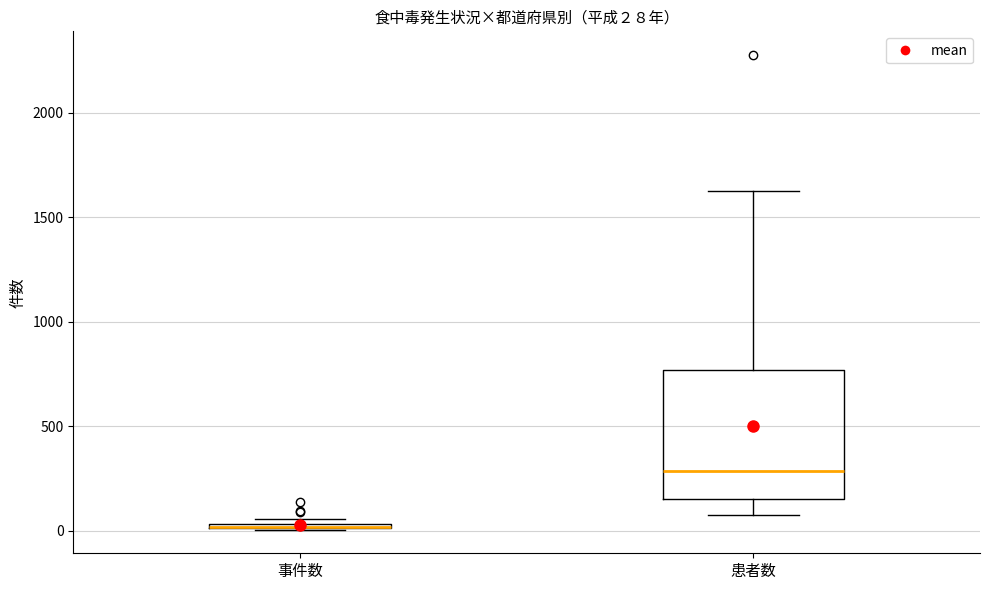

Comparing the boxes themselves (not the whiskers), which one is the tallest?

患者数